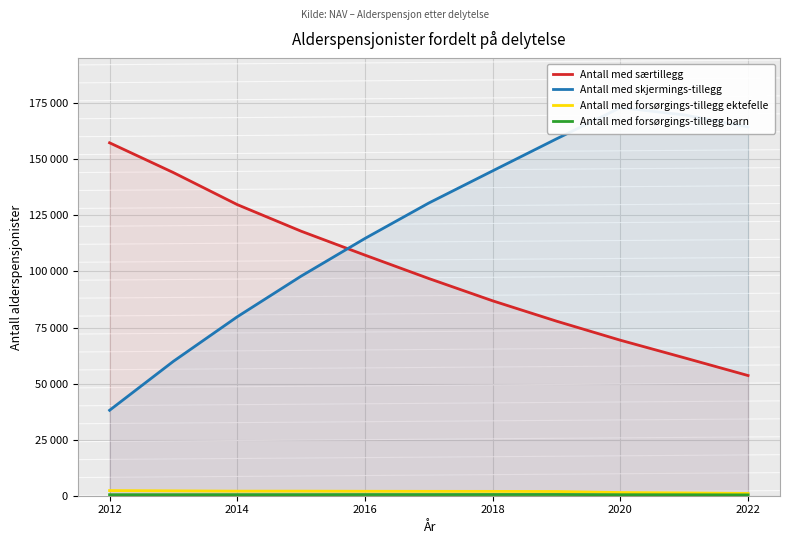

What is the spread (max minus min) of values at 2022?

164052